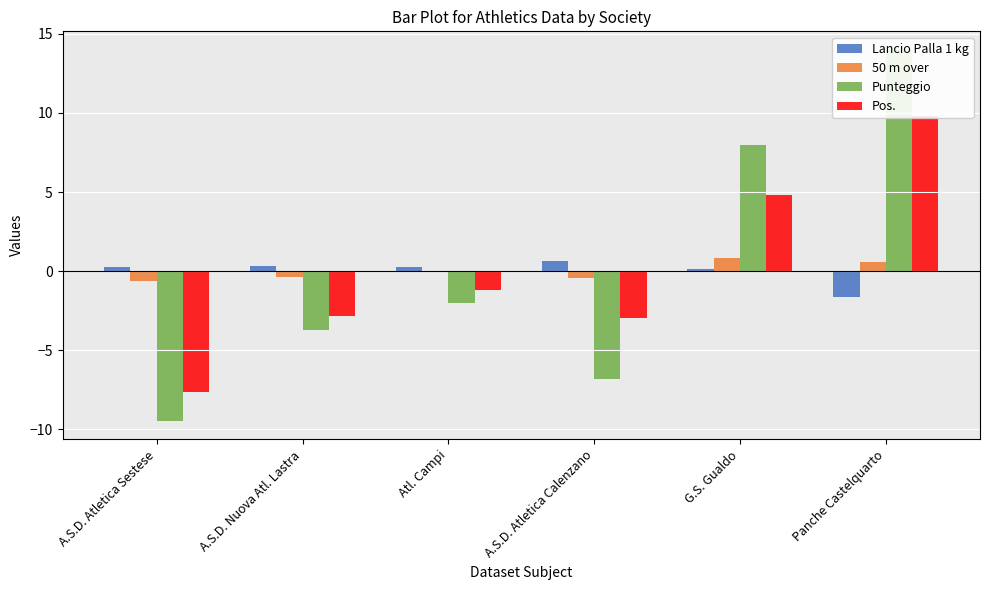

How many values in 50 m over are below zero?

3